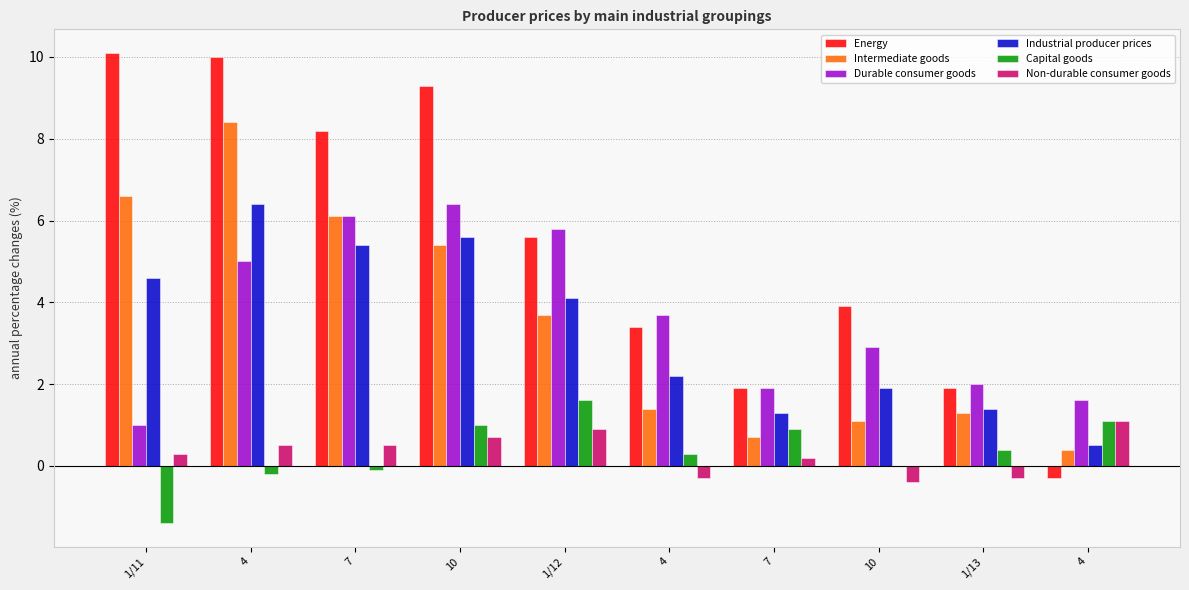

What is the sum of all Intermediate goods values?

35.1